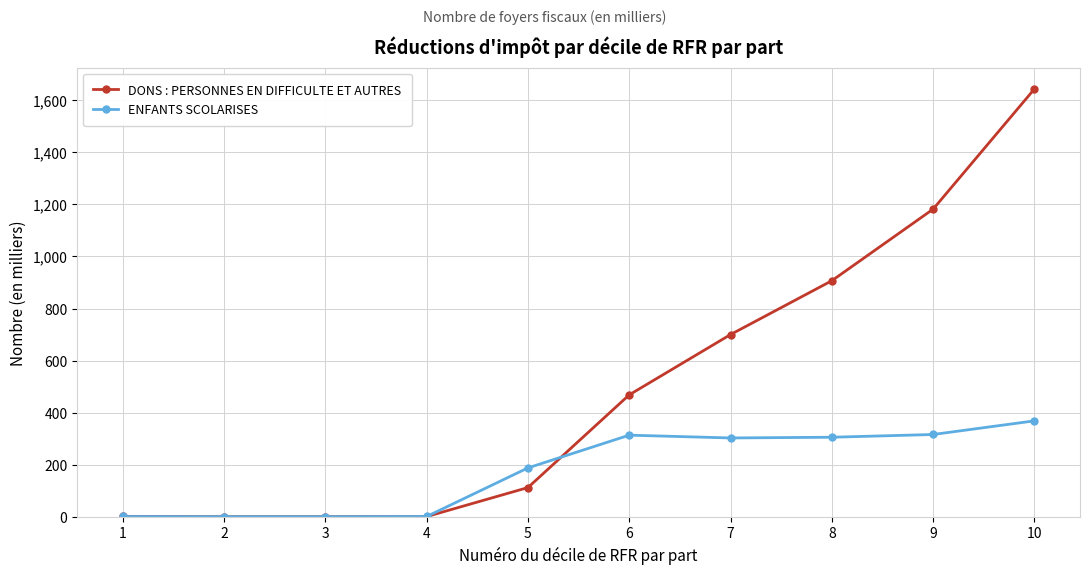

At how many categories does at least one series exceed 1219?

1